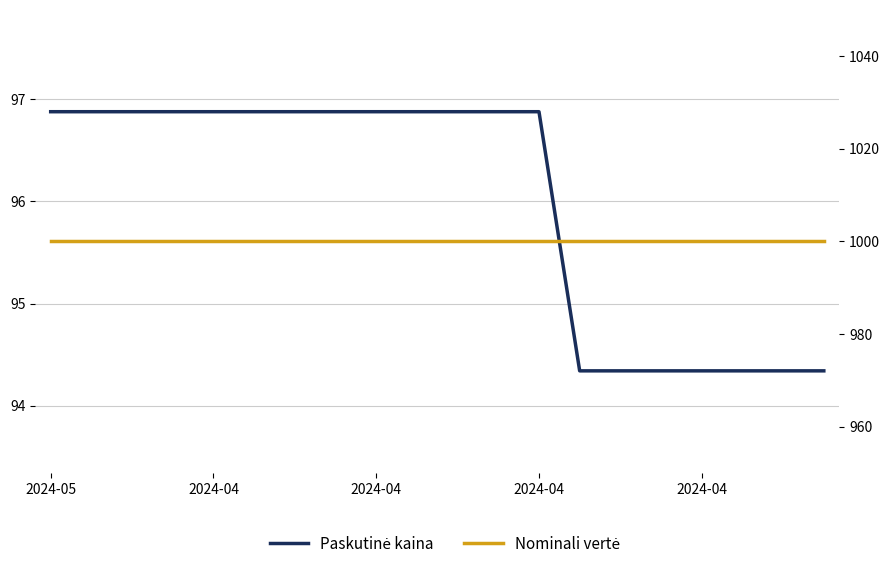

How many series are shown in this chart?

2